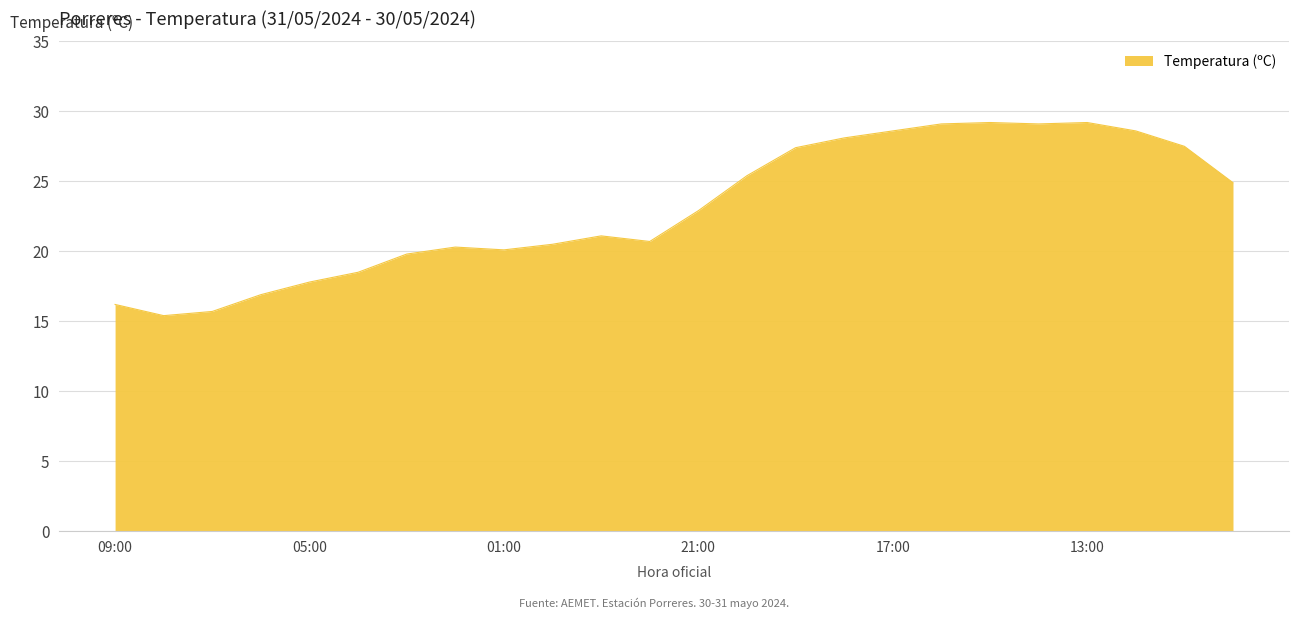

What is the smallest value displayed?

15.4